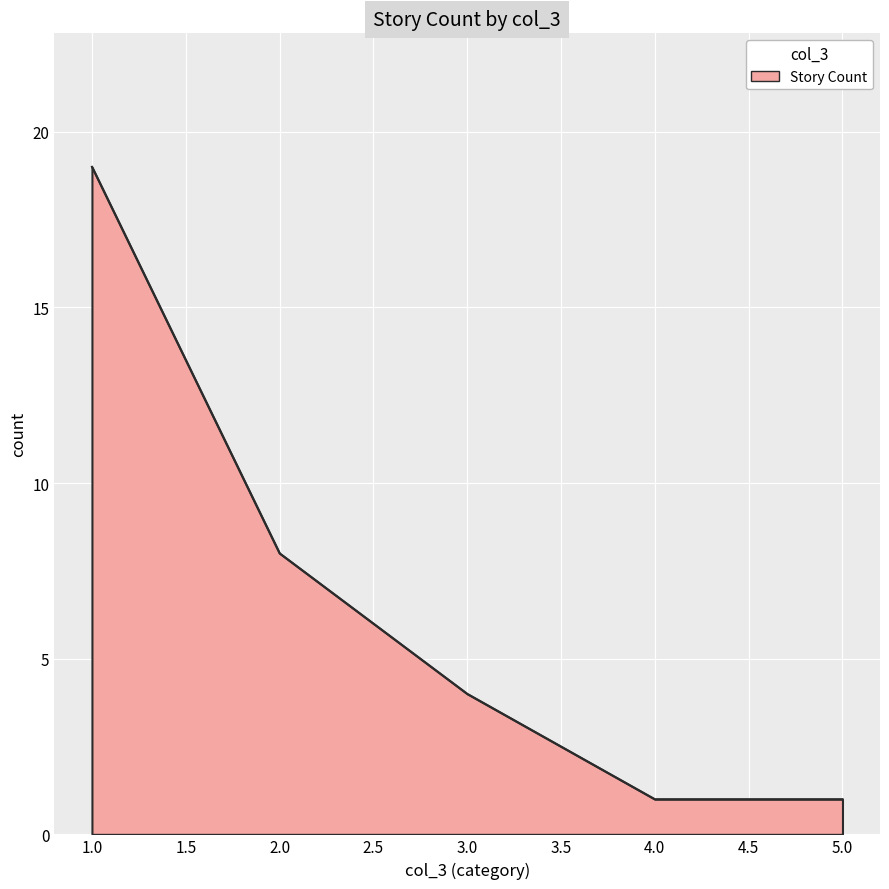

How many categories are shown in the chart?

5